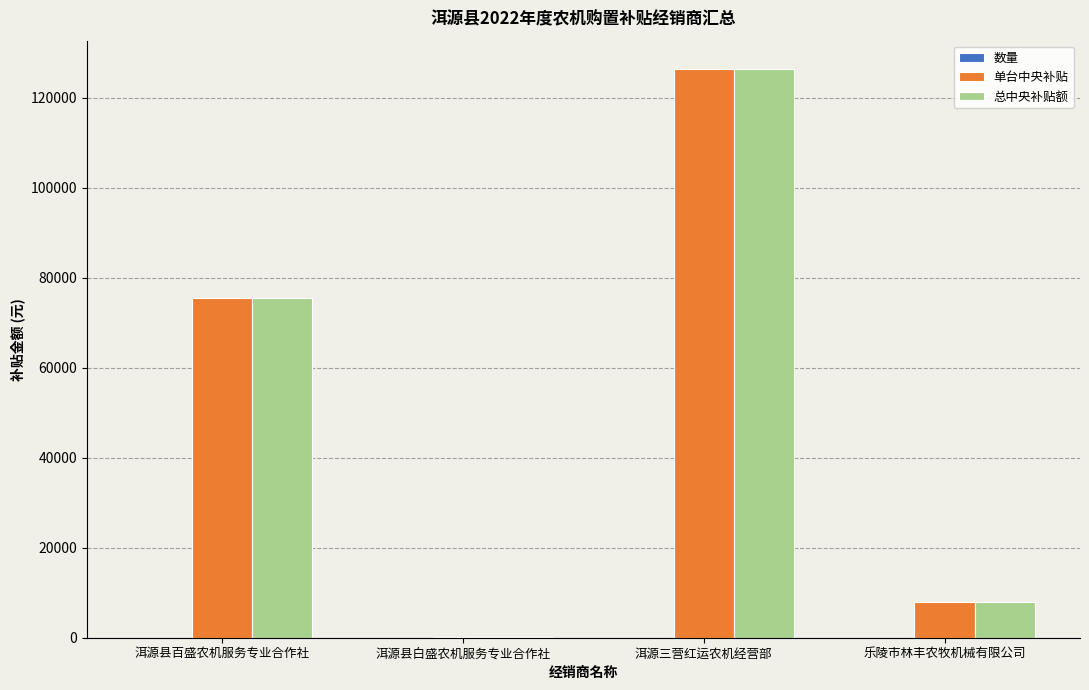

Which category has the highest value in the 单台中央补贴 series?

洱源三营红运农机经营部